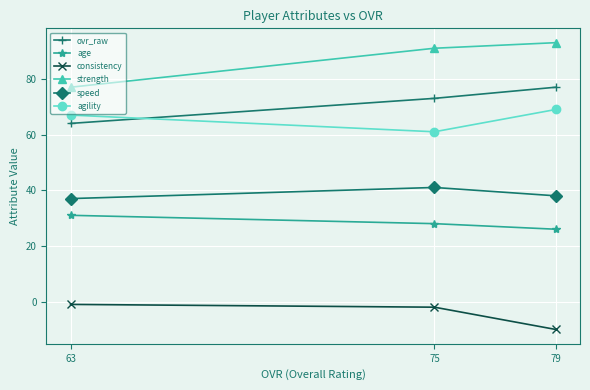

What is the minimum value for speed?

37